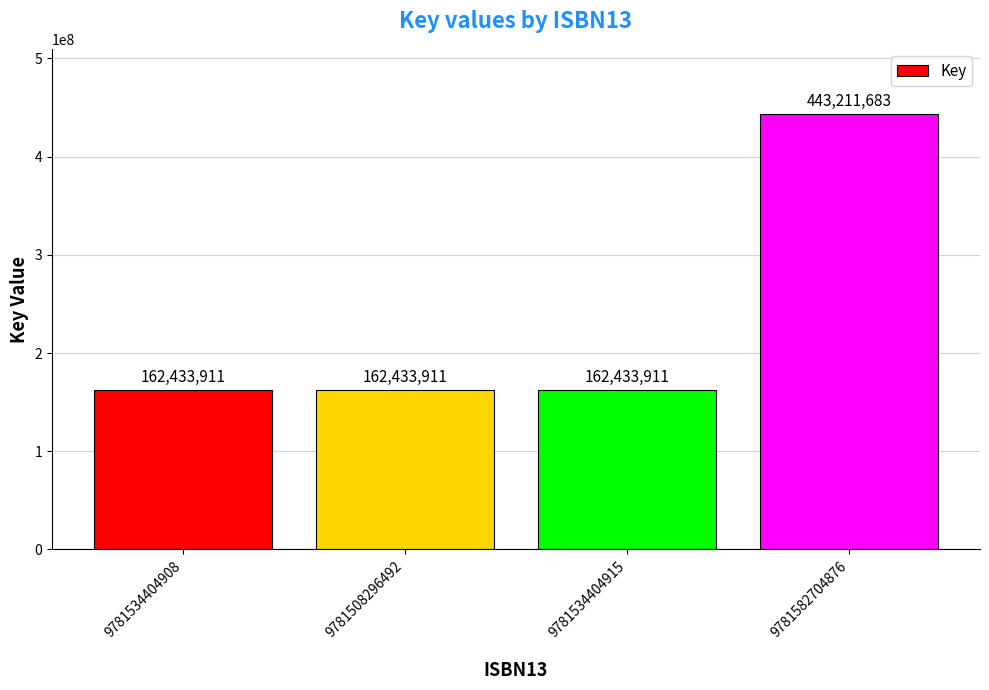

What position from the left is 9781534404908?

1